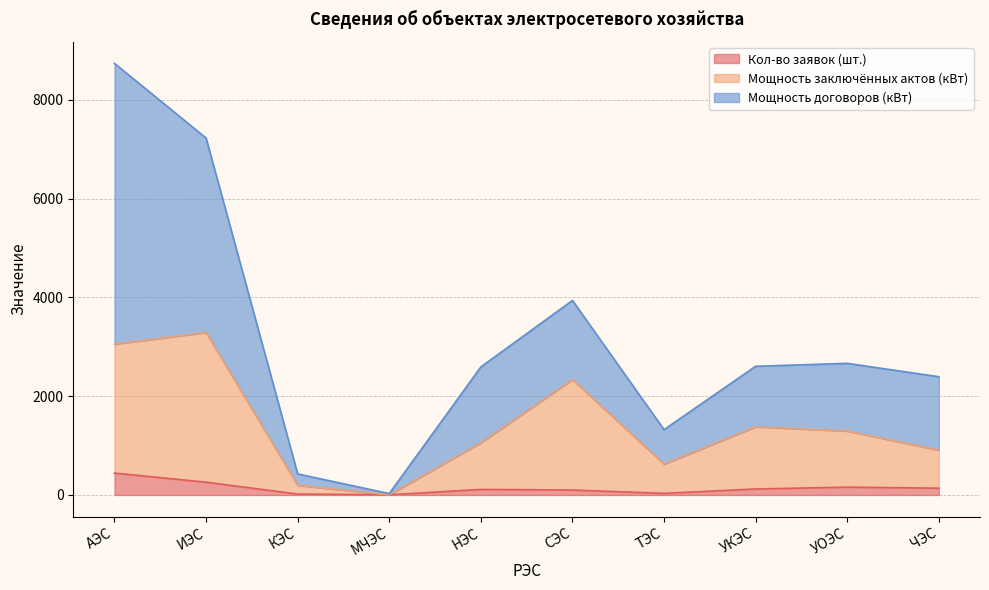

True or false: Мощность заключённых актов (кВт) and Мощность договоров (кВт) intersect in this chart.

False